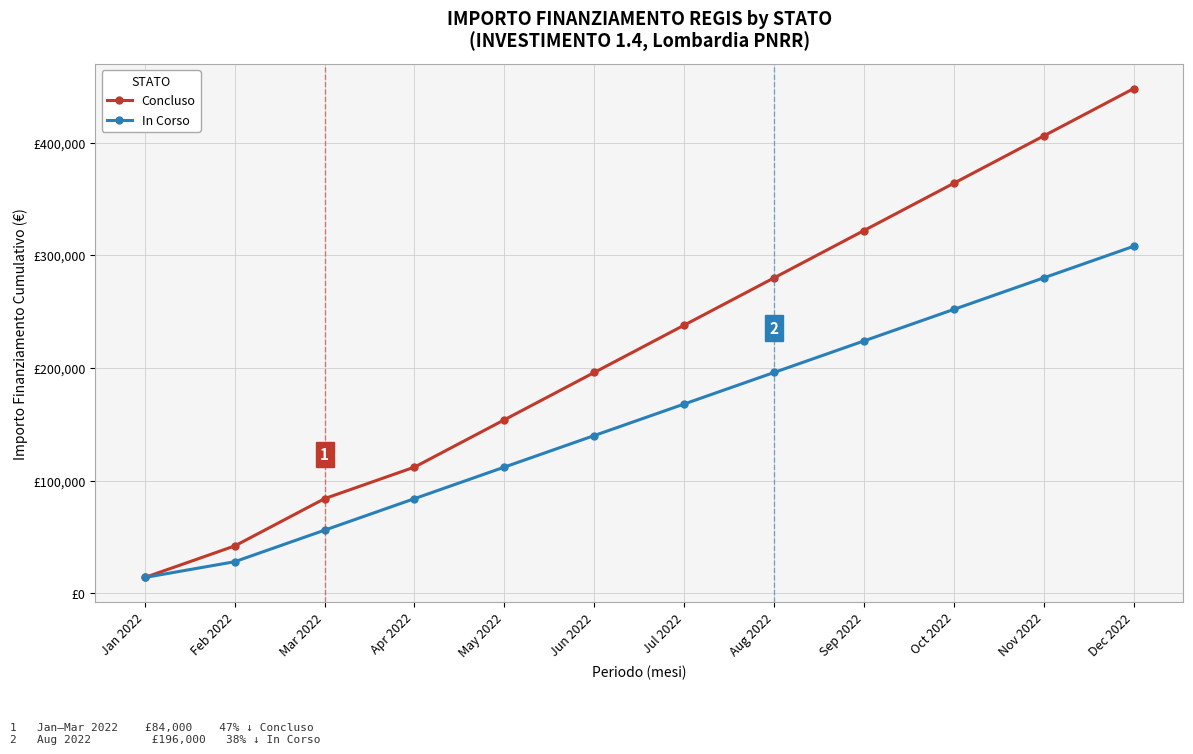

At how many categories does at least one series exceed 96507?

9